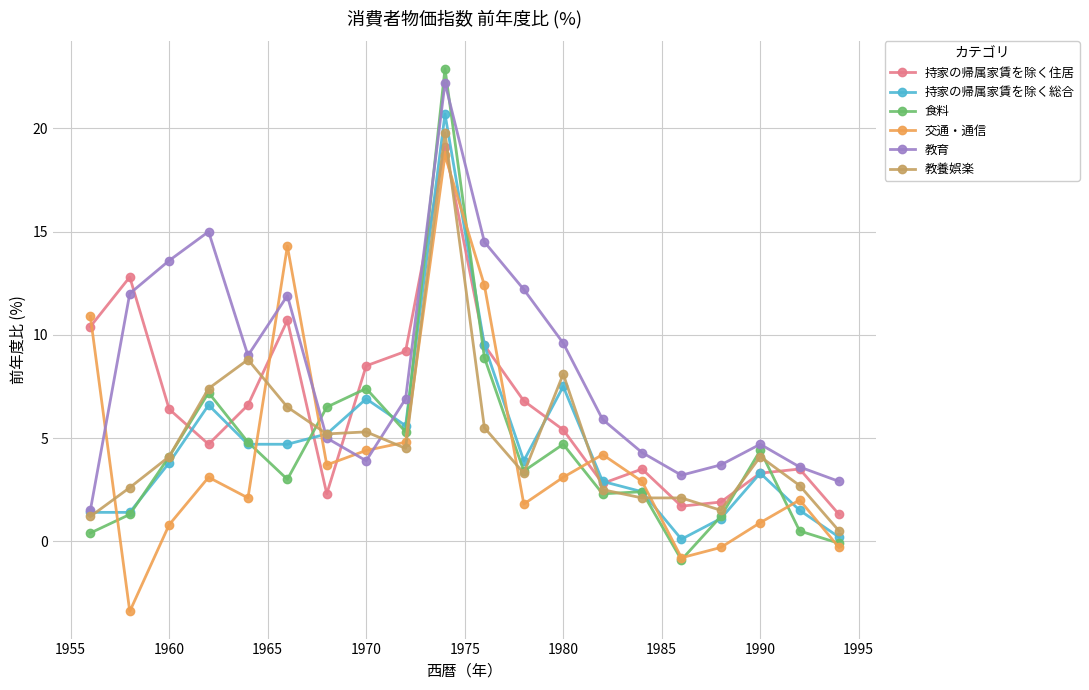

Which series has the largest total across all categories?

教育